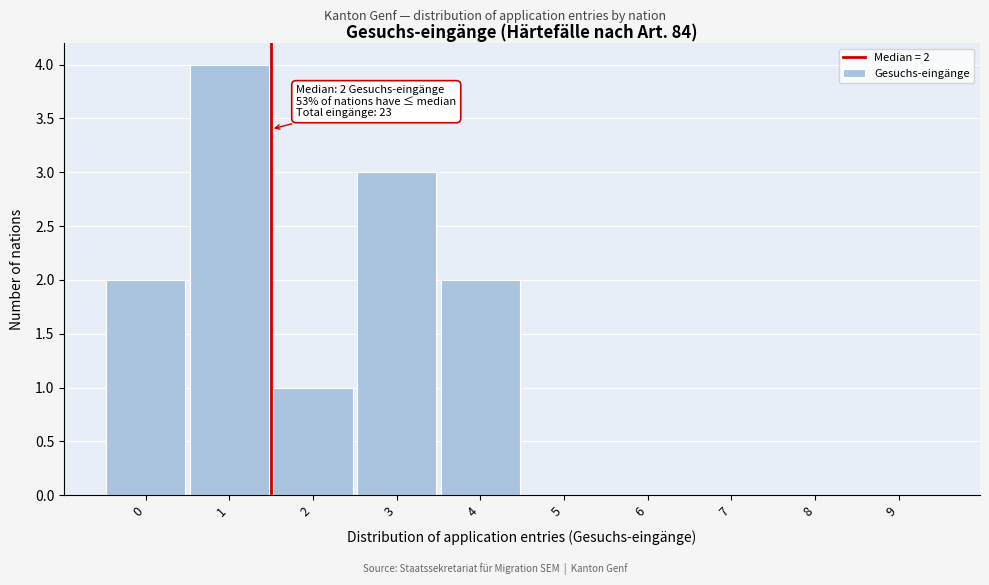

Reading right to left, what are all the values shown in this chart?

9=0	8=0	7=0	6=0	5=0	4=2	3=3	2=1	1=4	0=2